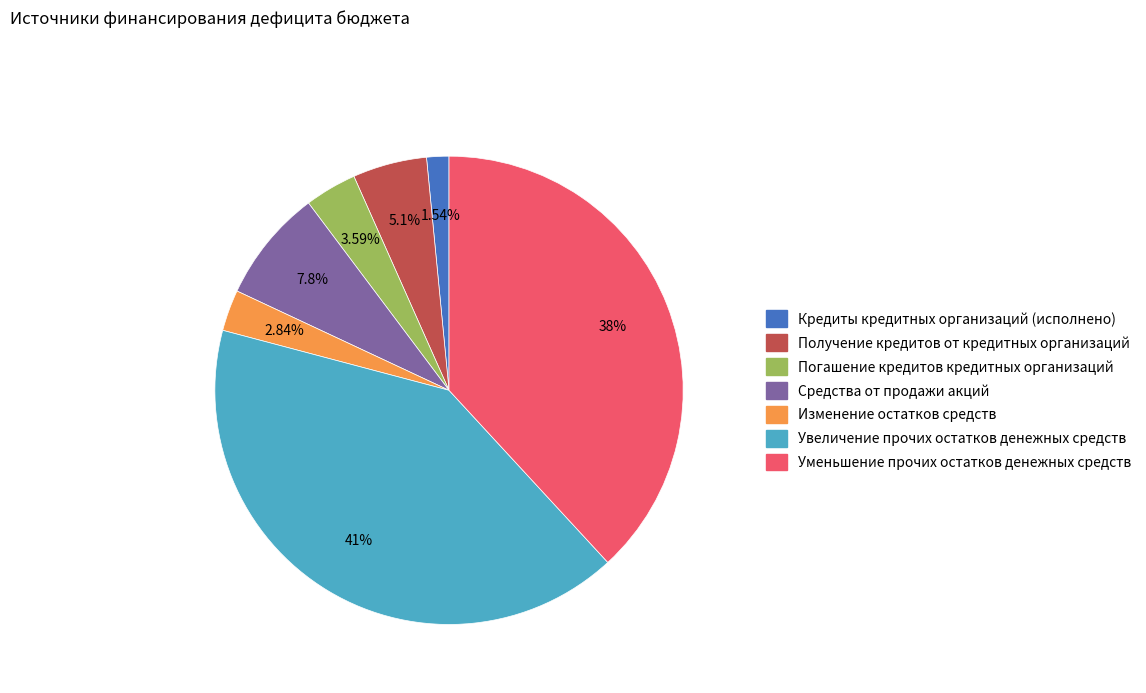

Does any single category account for the majority?

No